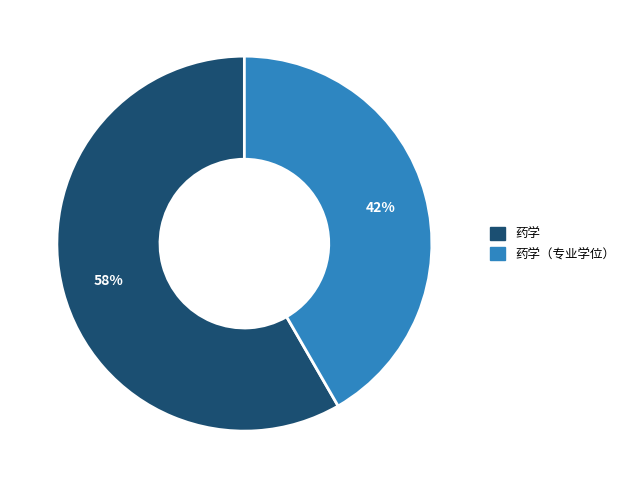

To the nearest percent, what is the average slice percentage?

50%